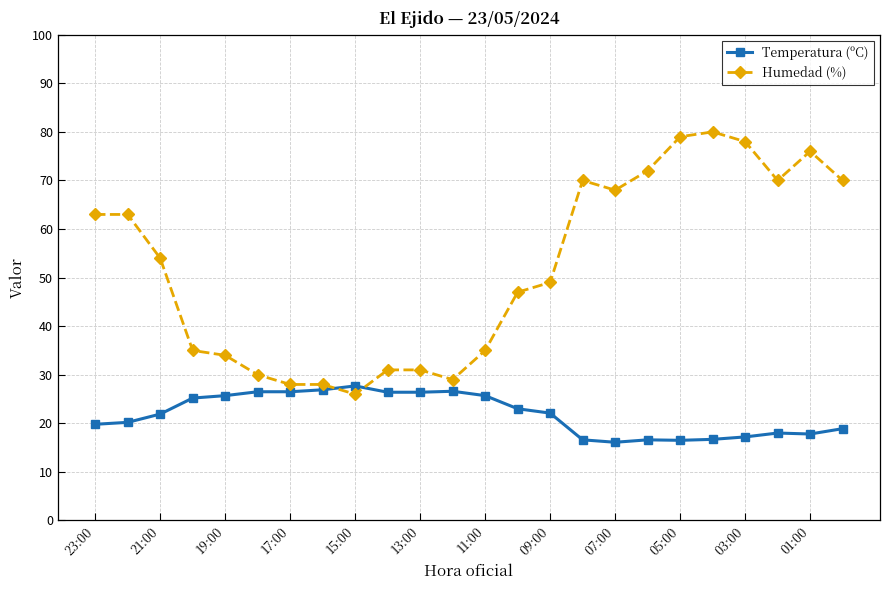

What is the average value of the Humedad (%) series?

51.9